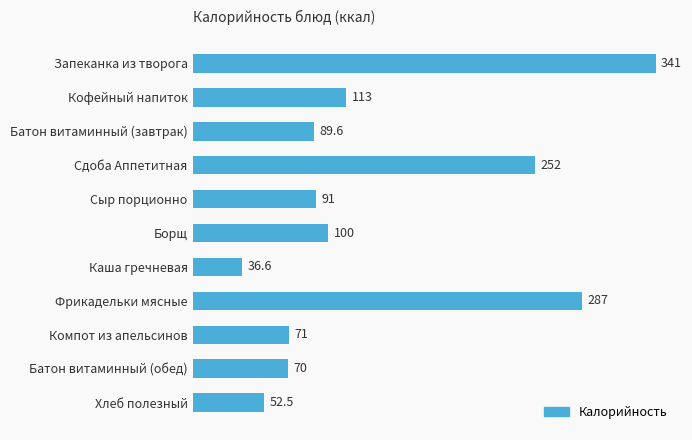

What is the ratio of the value at Каша гречневая to the value at Компот из апельсинов?

0.5